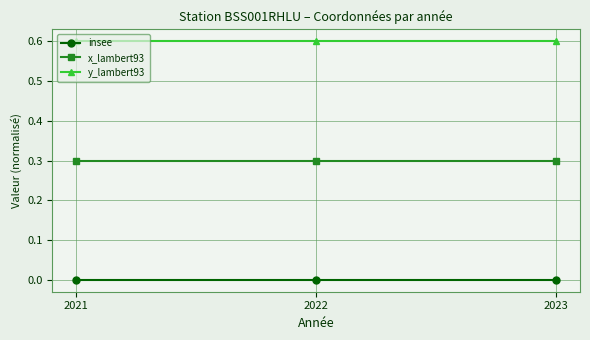

What is the value of the x_lambert93 point at the 2nd from the left?

0.3